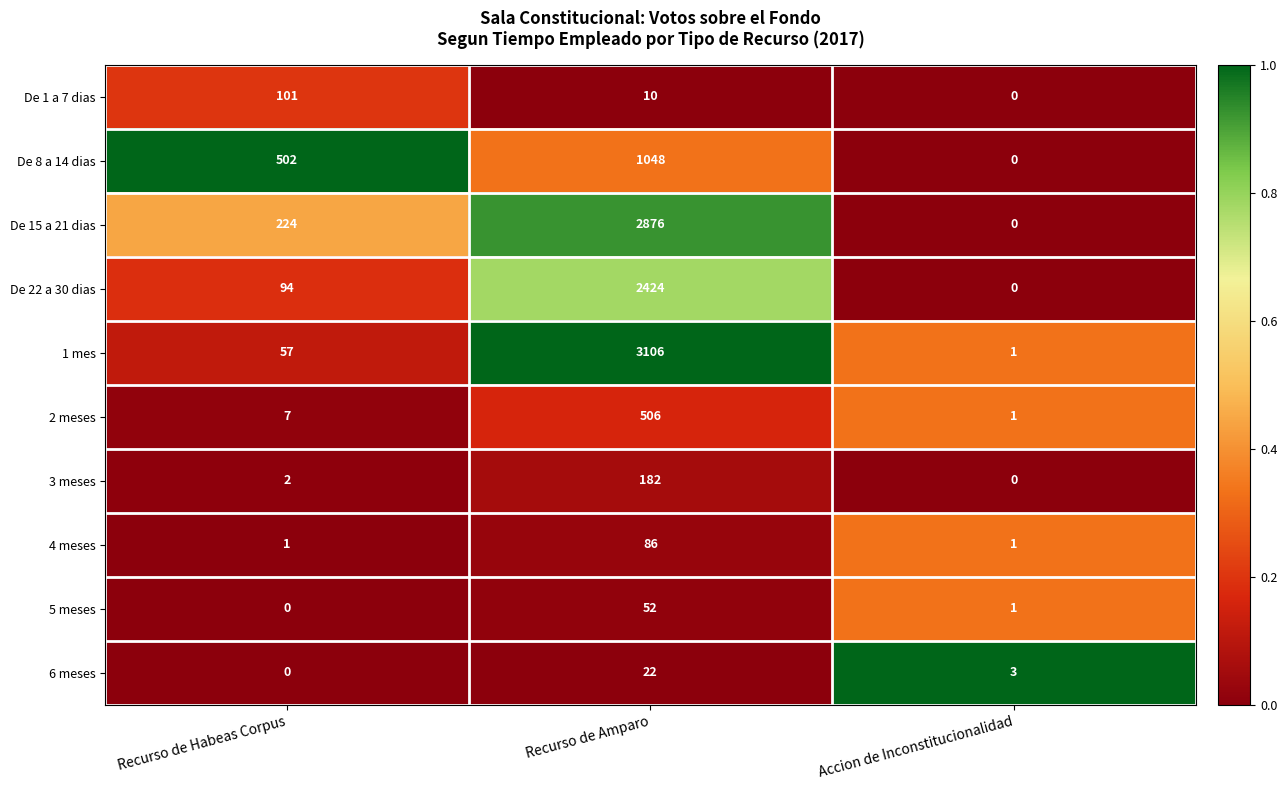

Which series has the largest total across all categories?

1 mes